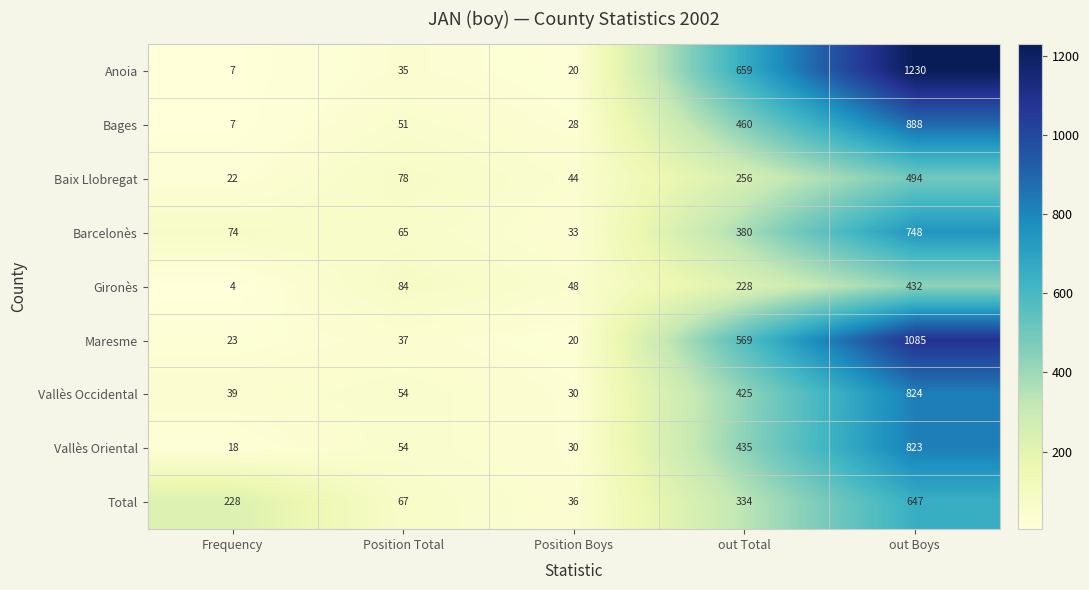

Rank the series by their maximum value, from highest to lowest.

Anoia, Maresme, Bages, Vallès Occidental, Vallès Oriental, Barcelonès, Total, Baix Llobregat, Gironès